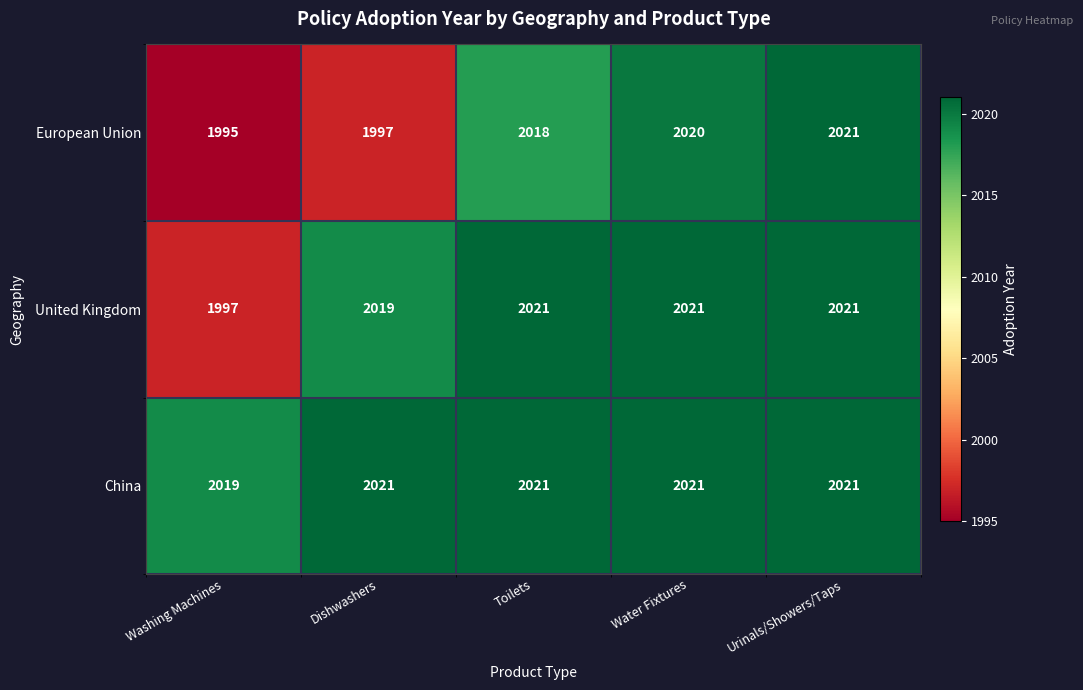

How many China values are between 2021 and 2022?

4